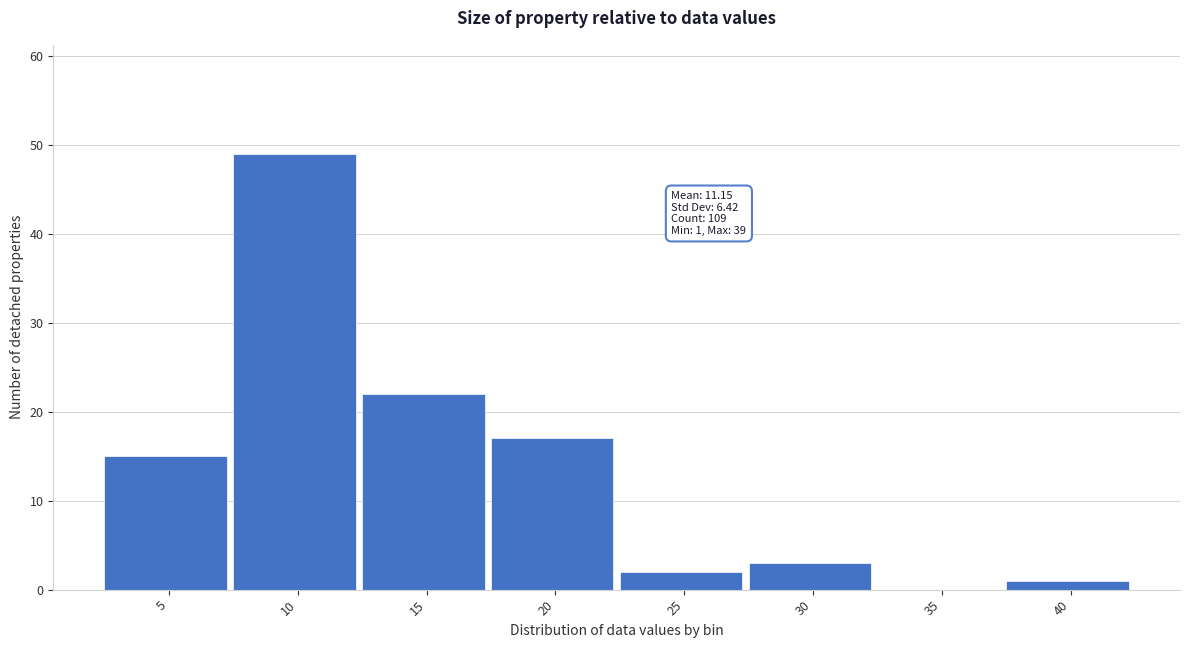

Reading left to right, what are all the values shown in this chart?

5=15	10=49	15=22	20=17	25=2	30=3	35=0	40=1